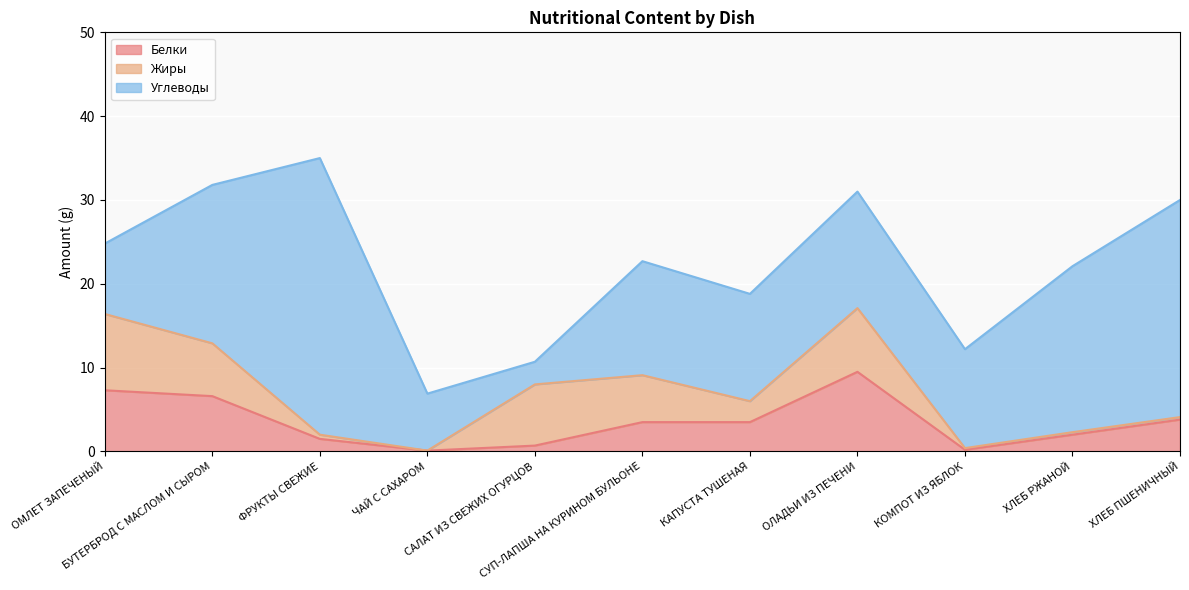

Count the number of categories in the chart.

11